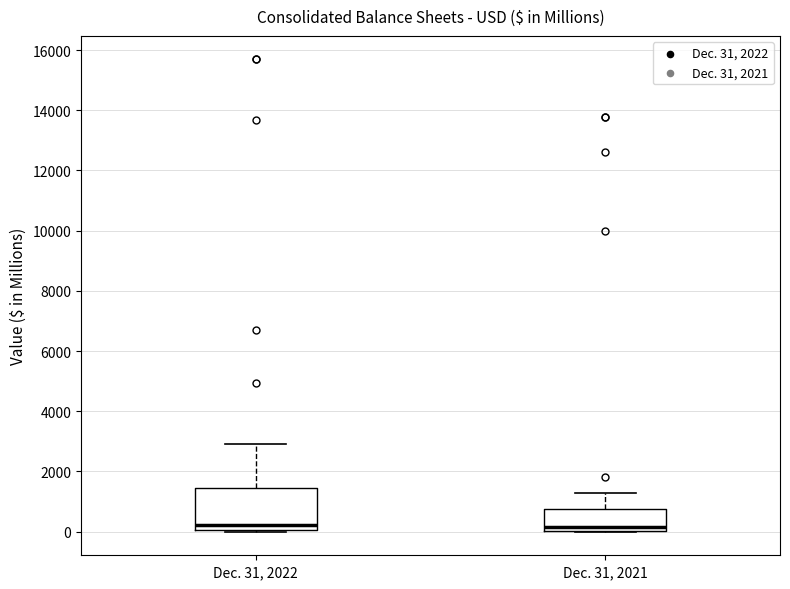

Reading left to right, transcribe this box plot: for each box, give where its median line is, the range the box spans, and where its two whiskers end, as read against the y-axis. The values are not printed on the chart, so give them approximately, as read against the axis.

Dec. 31, 2022: median 200, box 0 to 1400, whiskers 0 to 3000
Dec. 31, 2021: median 200, box 0 to 800, whiskers 0 to 1200